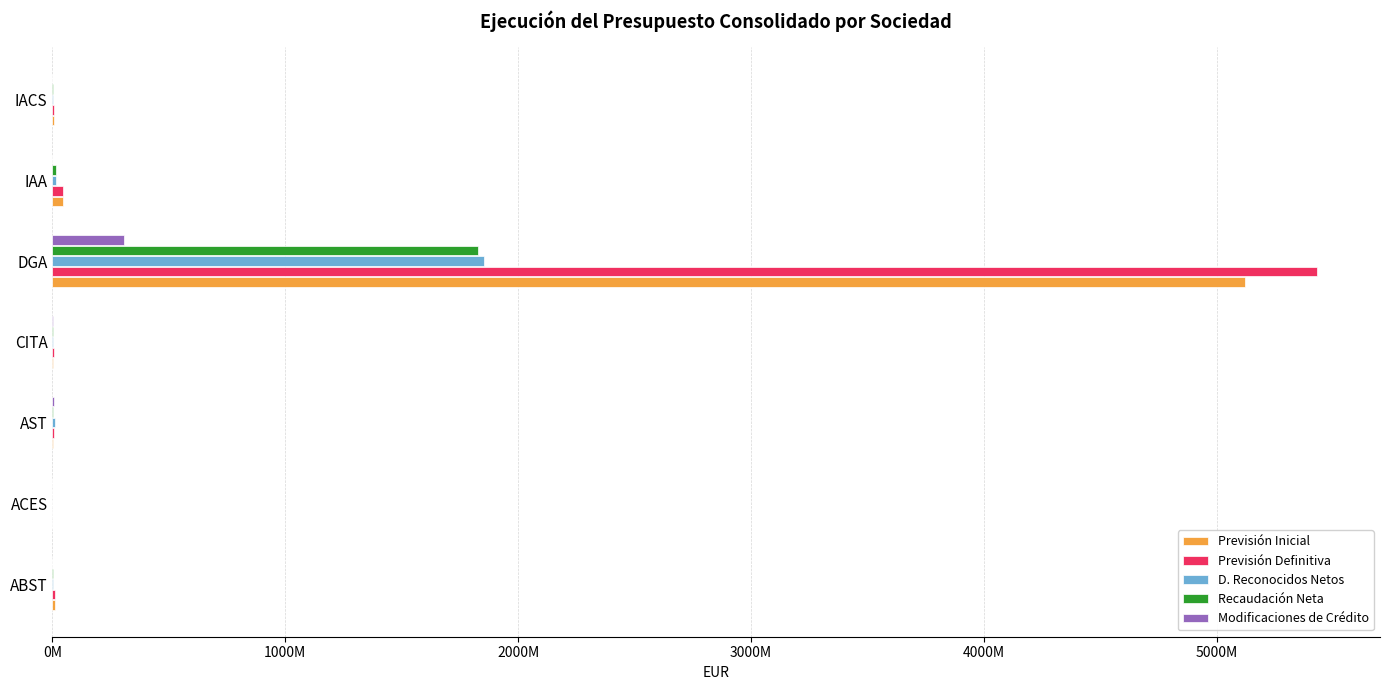

What is the sum of all D. Reconocidos Netos values?

1885752352.5